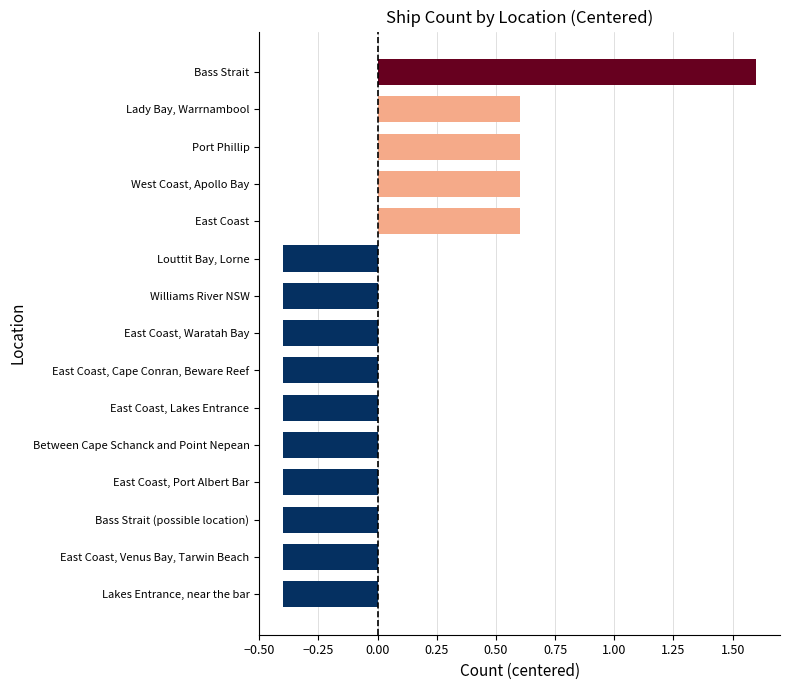

How many bars are there in total?

15